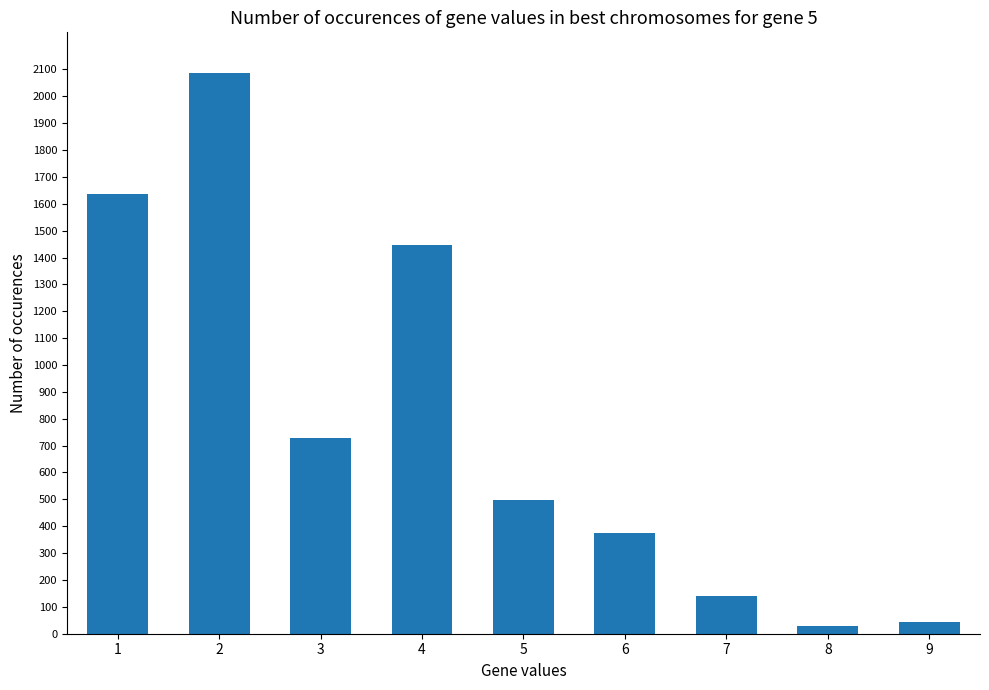

How many series are shown in this chart?

1